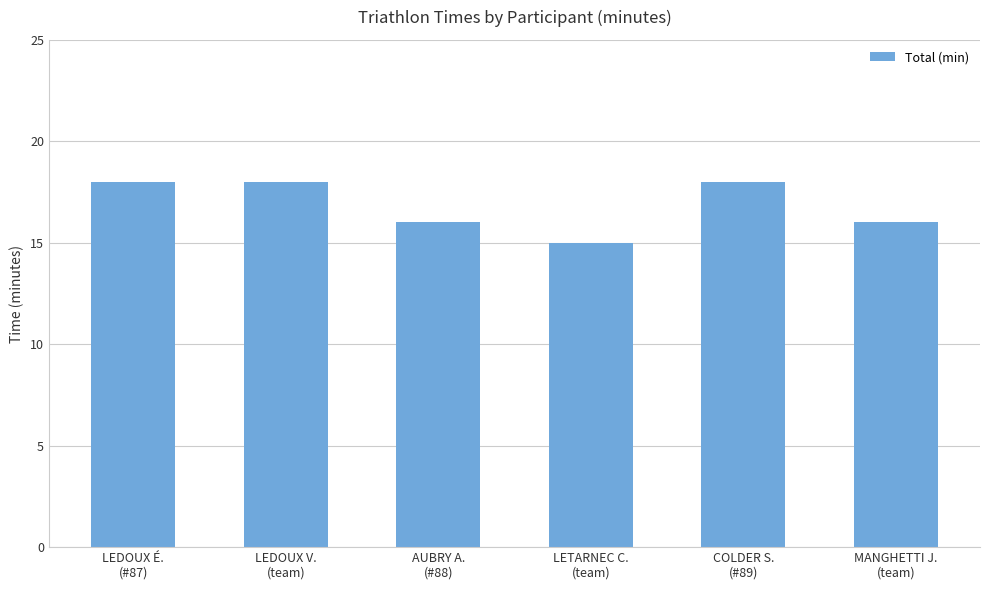

What is the minimum value shown in the chart?

15